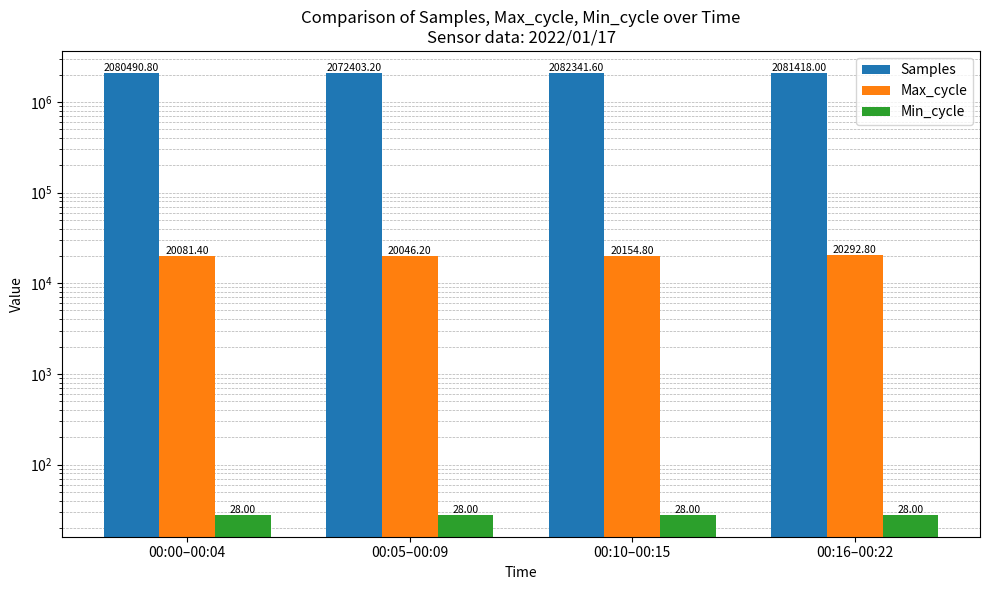

How many data points in Samples are above 2081418?

1